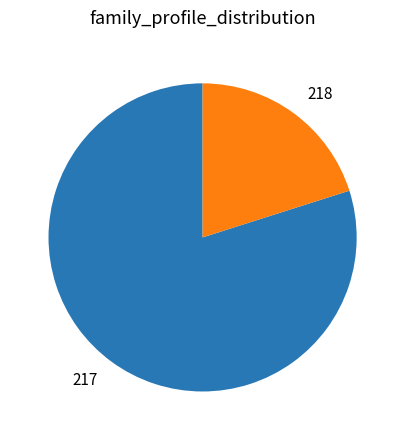

Does 218 represent more than half of the total?

No